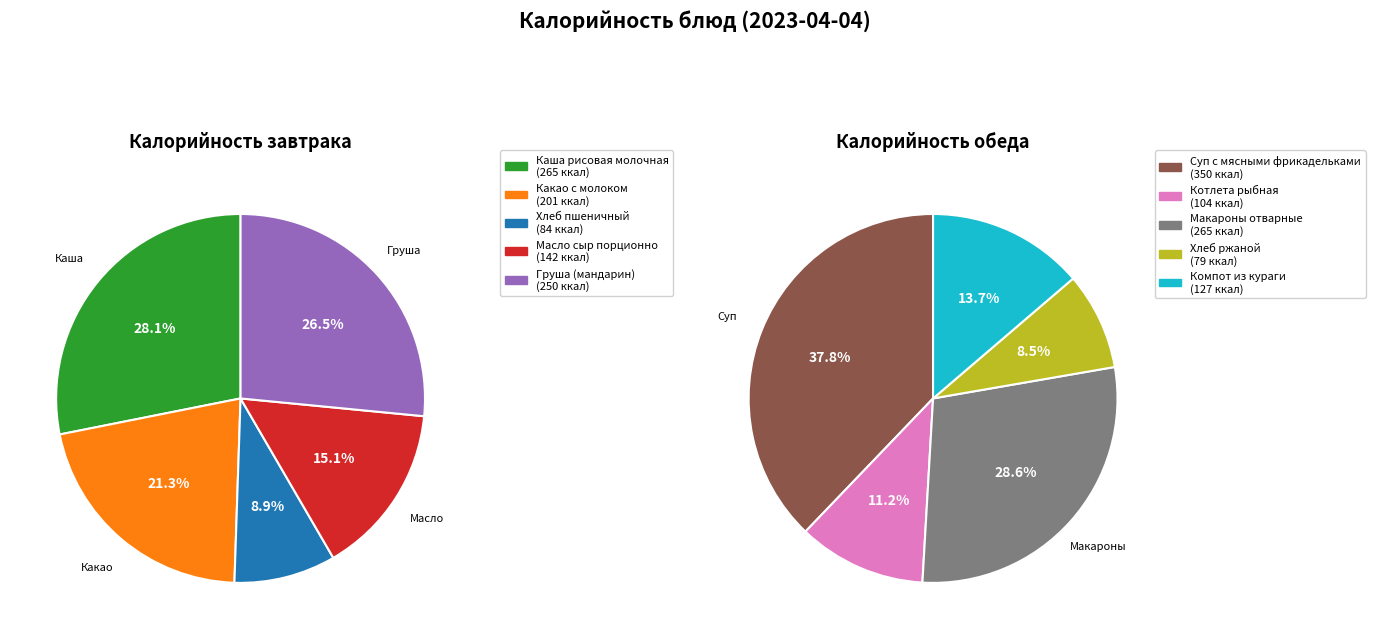

Is Каша рисовая молочная the majority of the pie?

No